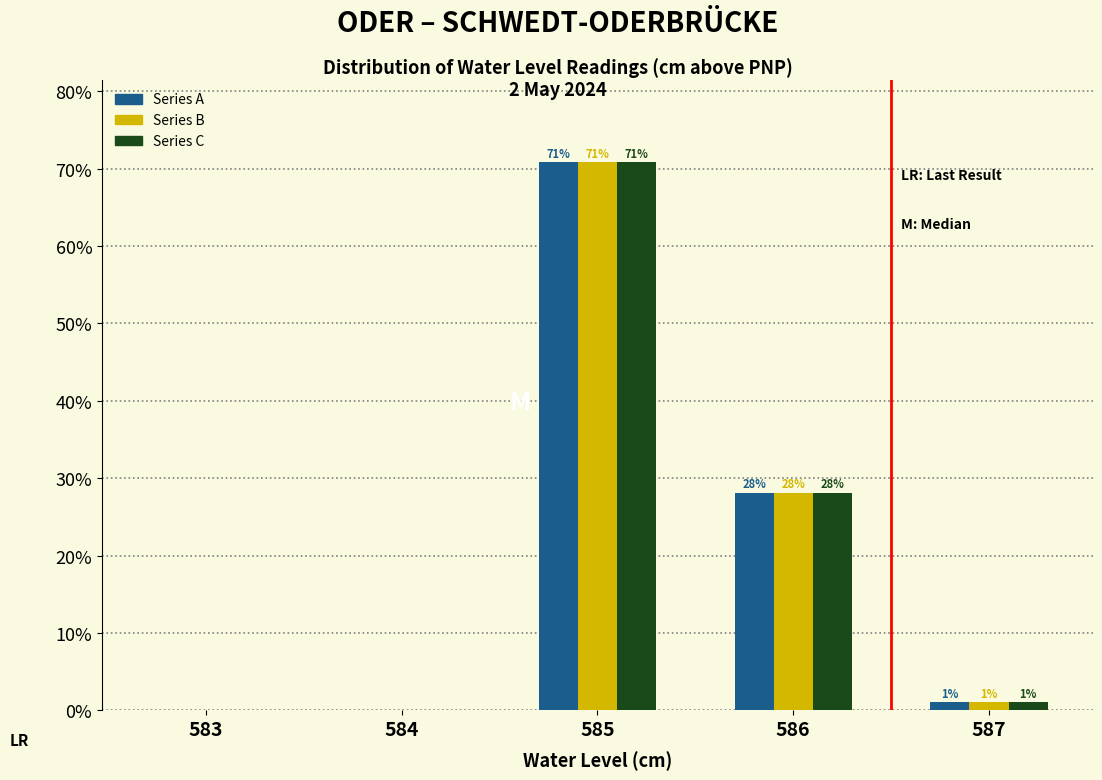

Where does the Series A series first go above 1?

585